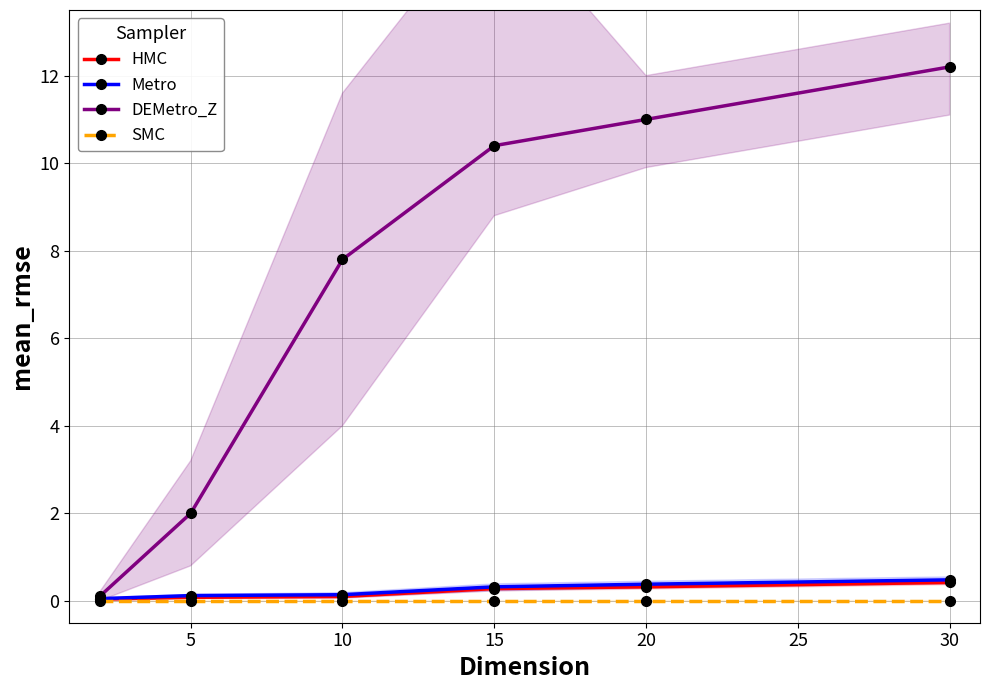

How many series are shown in this chart?

4